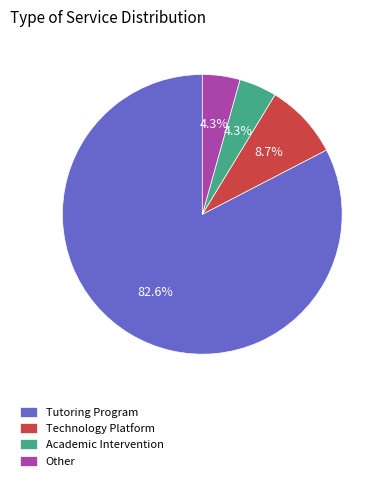

To the nearest percent, what percentage of the pie is Academic Intervention?

4%